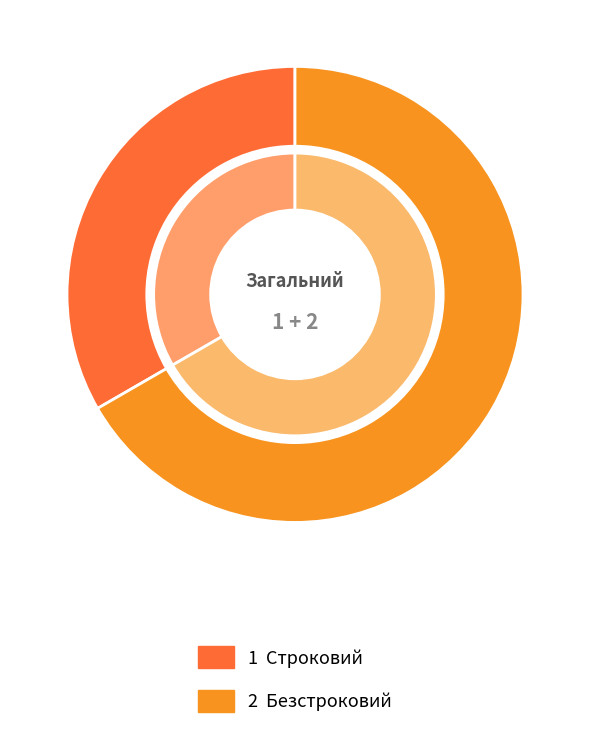

Combined, do Строковий and Безстроковий account for over 50%?

Yes